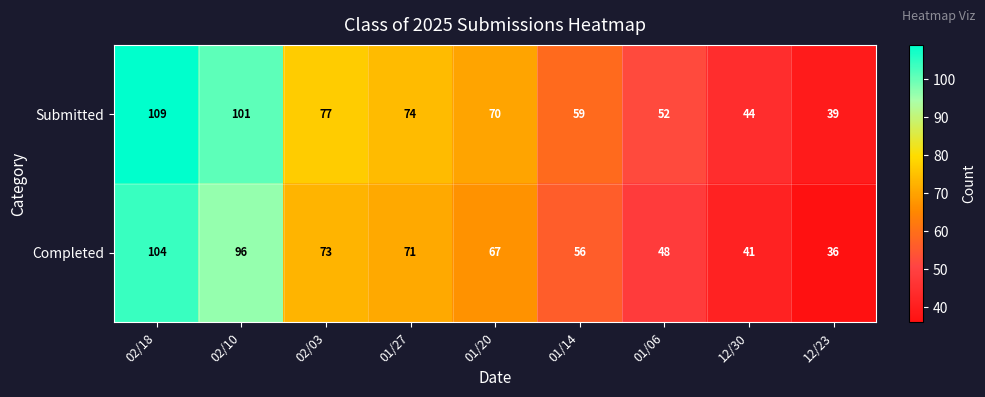

Reading right to left, what are all the values shown in this chart?

Submitted: 39	44	52	59	70	74	77	101	109
Completed: 36	41	48	56	67	71	73	96	104